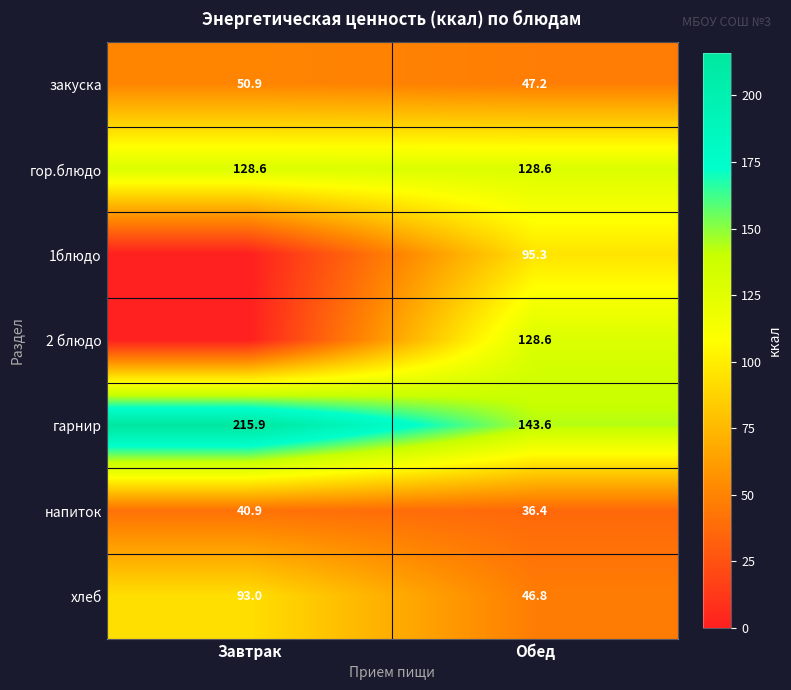

The 2 блюдо series shows 39.8 at Обед. True or false?

False